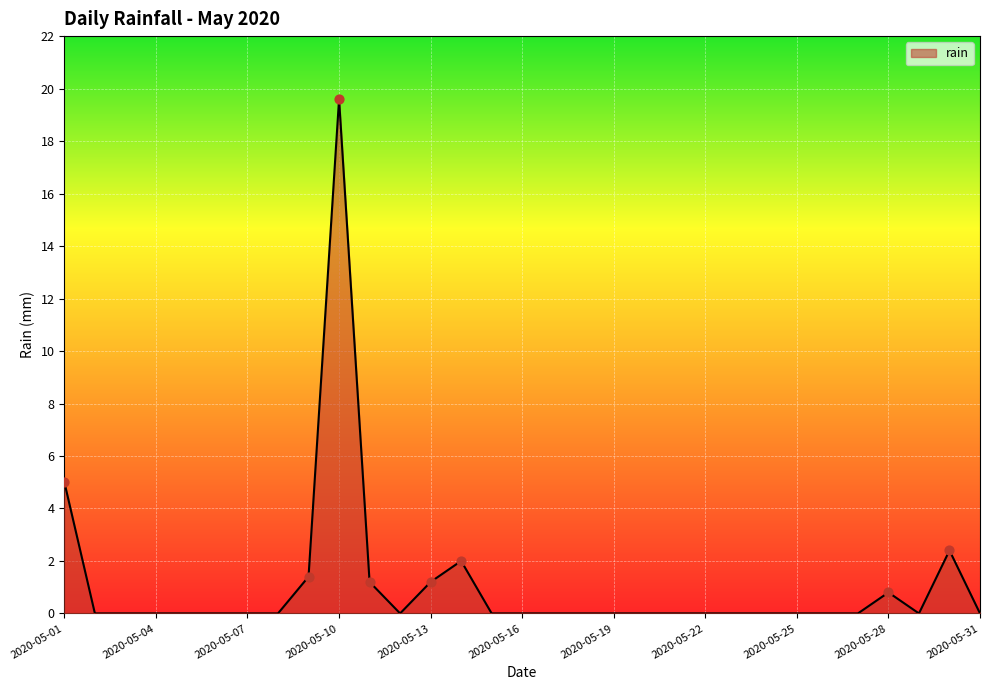

What is the greatest value displayed?

19.6